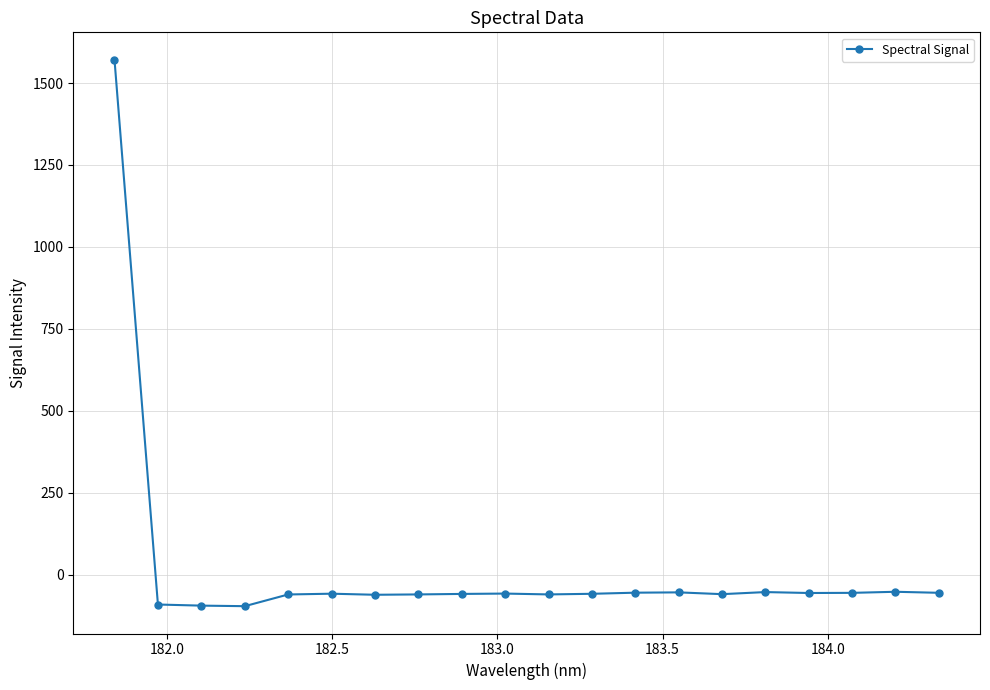

True or false: the data has more than 1 interior local peaks.

True